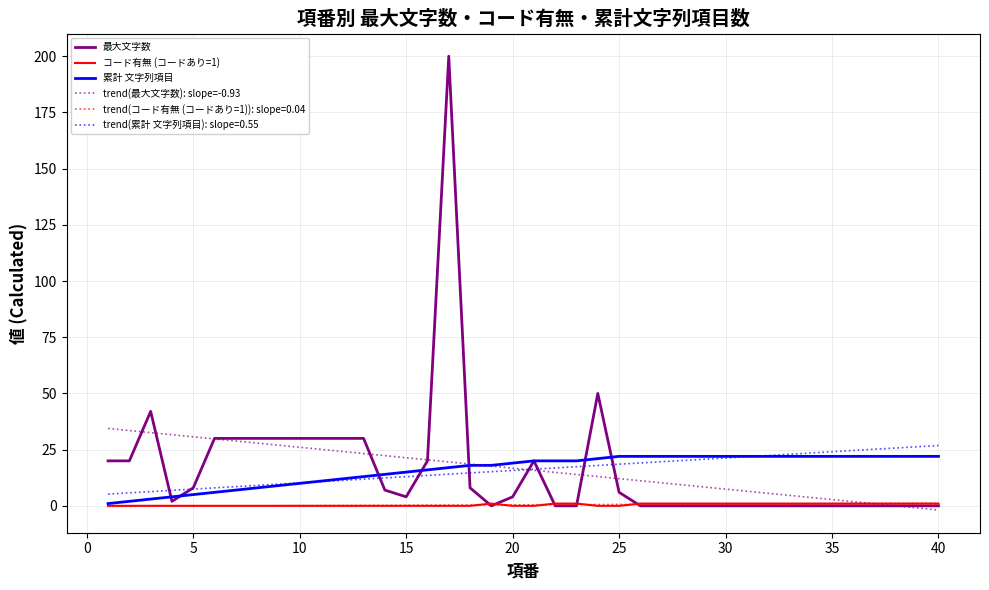

What is the greatest value displayed?

200.0